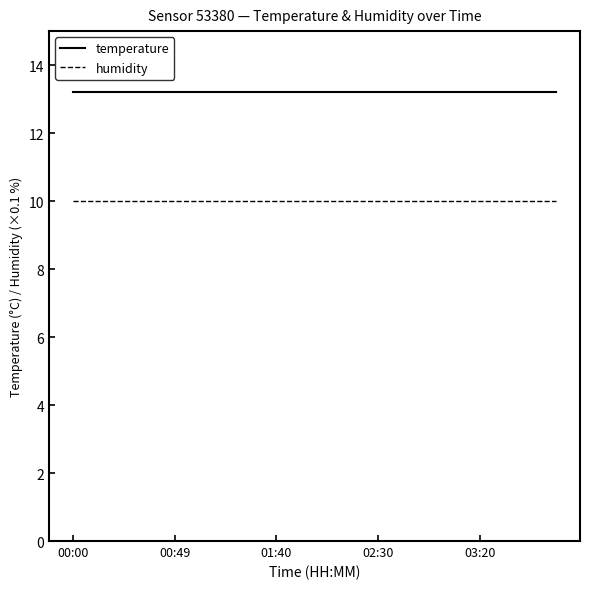

True or false: temperature and humidity intersect in this chart.

False